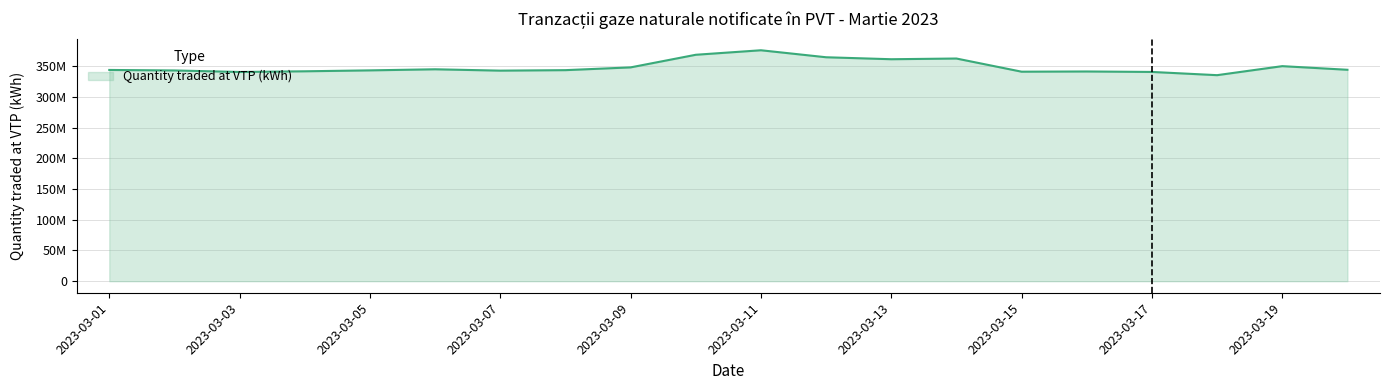

Does the chart display data point markers on the line(s)?

No